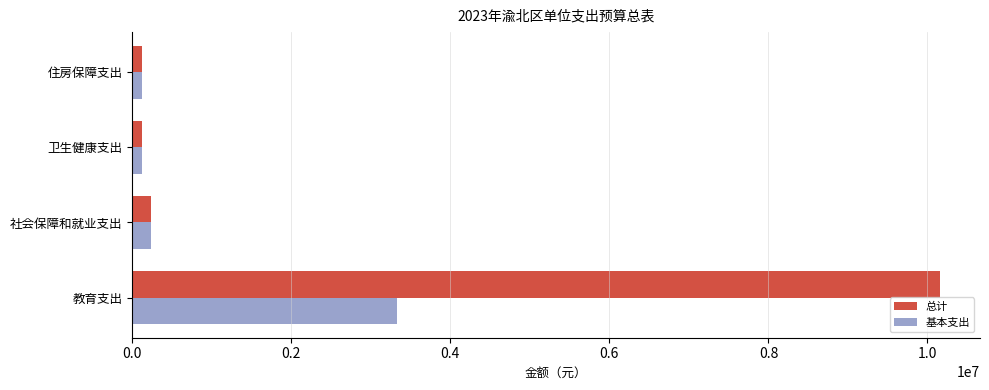

Which category has the highest value in the 基本支出 series?

教育支出